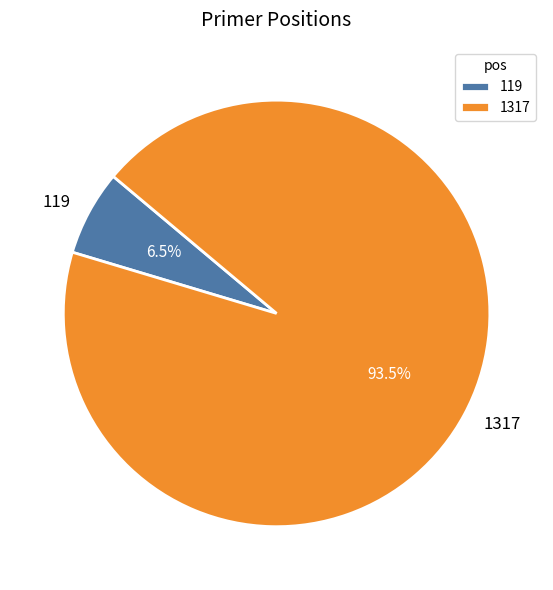

Is there a majority slice in this chart?

Yes